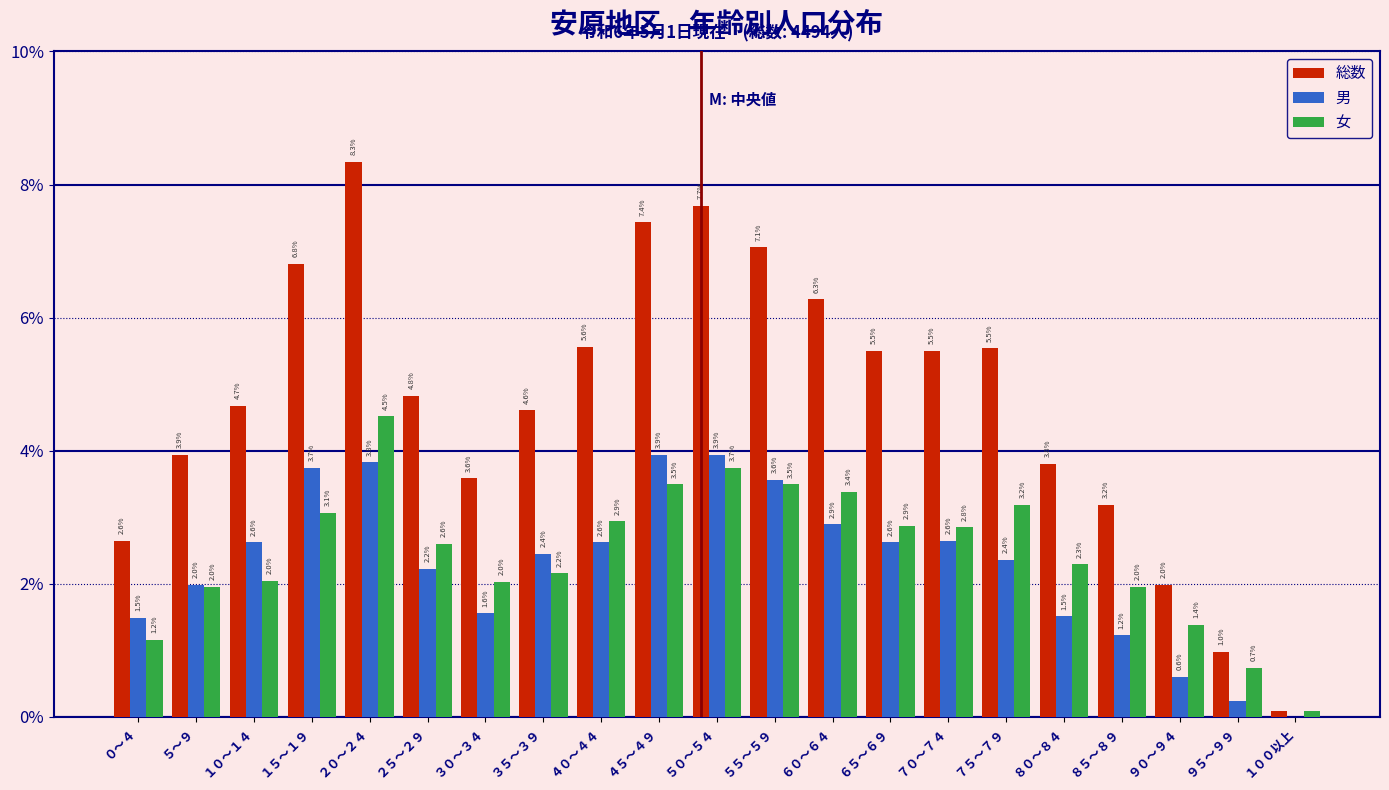

What is the maximum value shown in the chart?

8.3